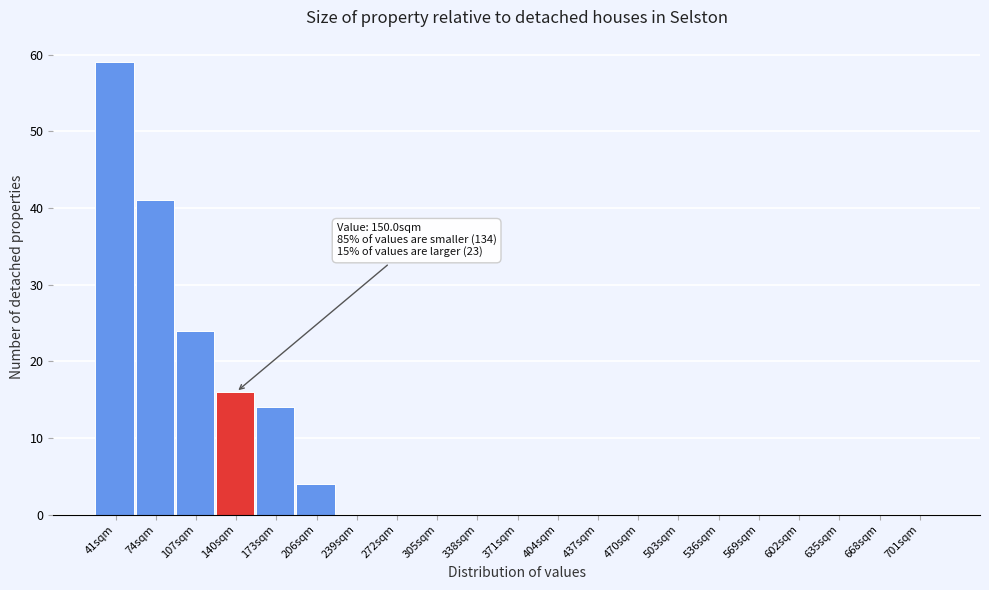

Reading right to left, list all the values displayed in this chart.

701sqm=0	668sqm=0	635sqm=0	602sqm=0	569sqm=0	536sqm=0	503sqm=0	470sqm=0	437sqm=0	404sqm=0	371sqm=0	338sqm=0	305sqm=0	272sqm=0	239sqm=0	206sqm=4	173sqm=14	140sqm=16	107sqm=24	74sqm=41	41sqm=59